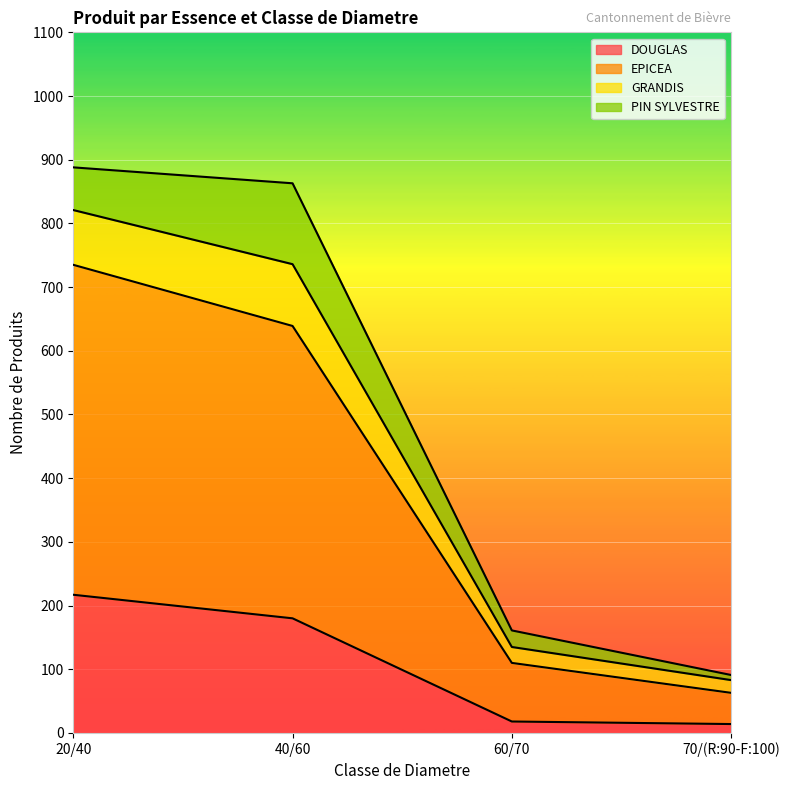

True or false: DOUGLAS has a value of 18 at 60/70.

True